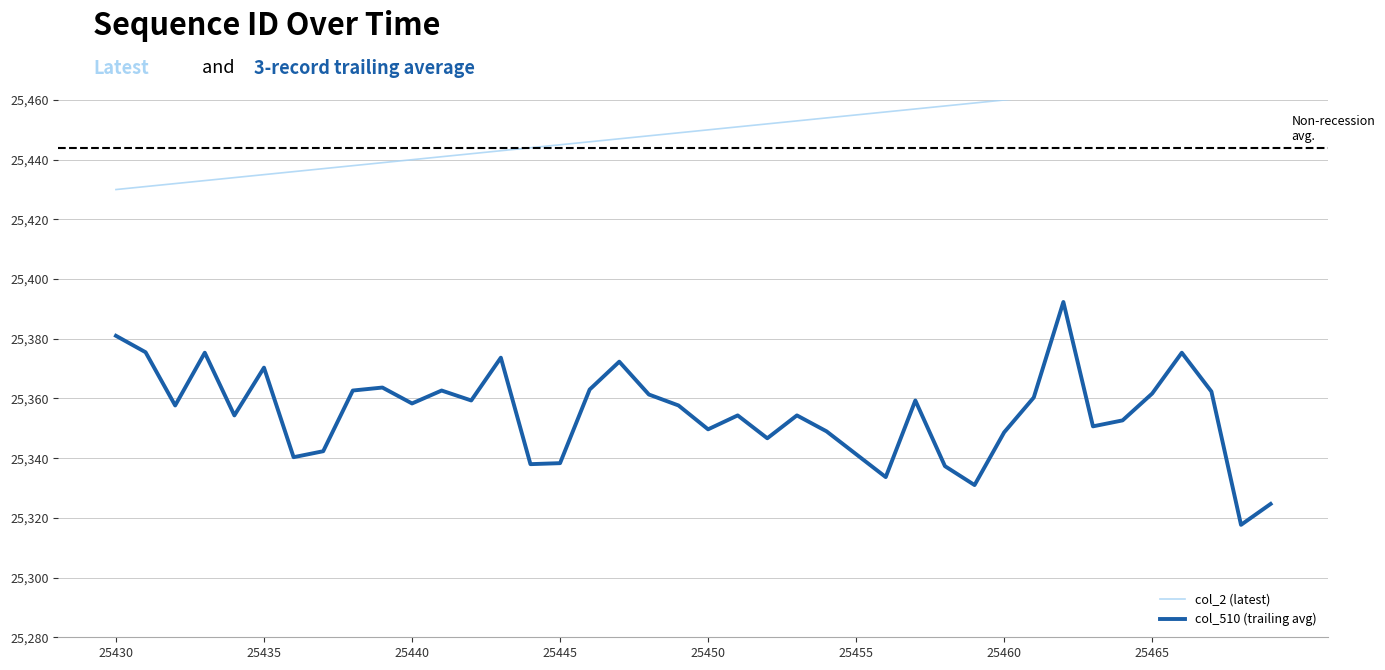

Which series has the largest total across all categories?

col_2 (latest)